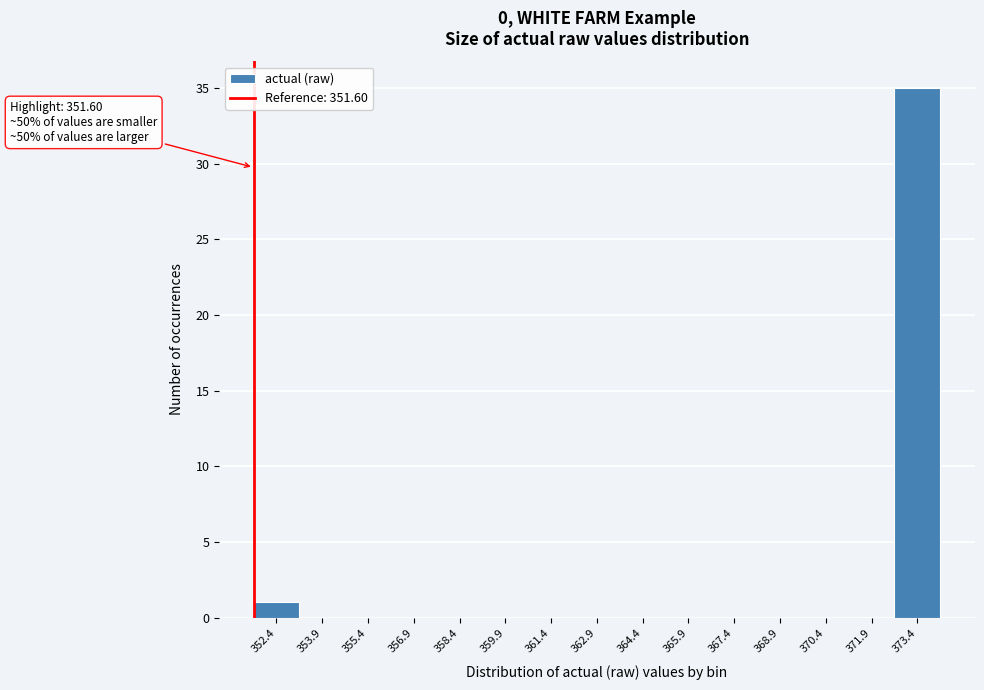

Over which range of the x-axis is the bar tallest?

372.6 to 374.2